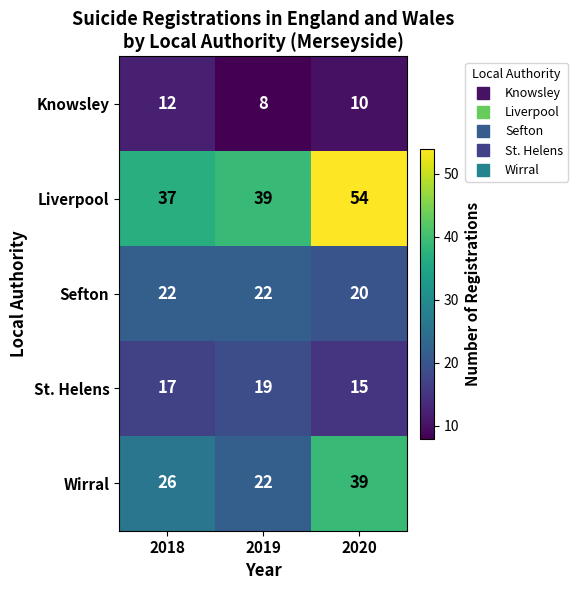

Which category has the lowest value in the Sefton series?

2020